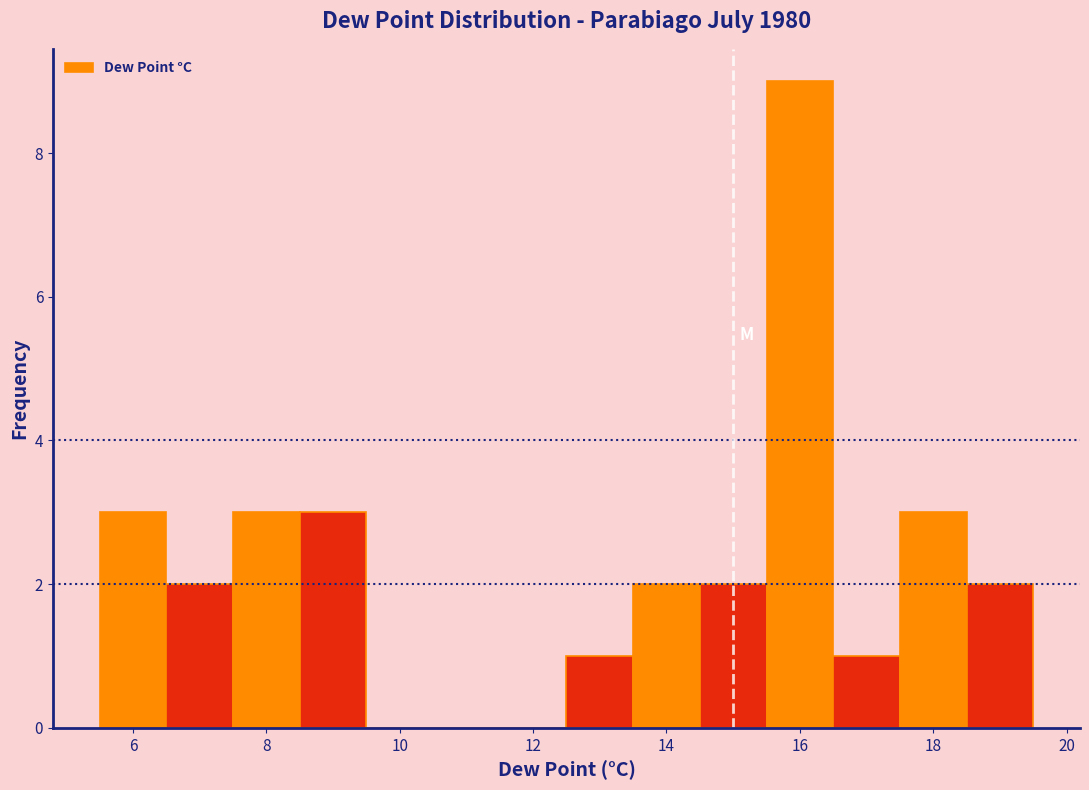

How tall is the bar that spans 14.5 to 15.5 on the x-axis? Neither the bar edges nor the heights are printed on the chart, so give them approximately, as read against the axes.

2